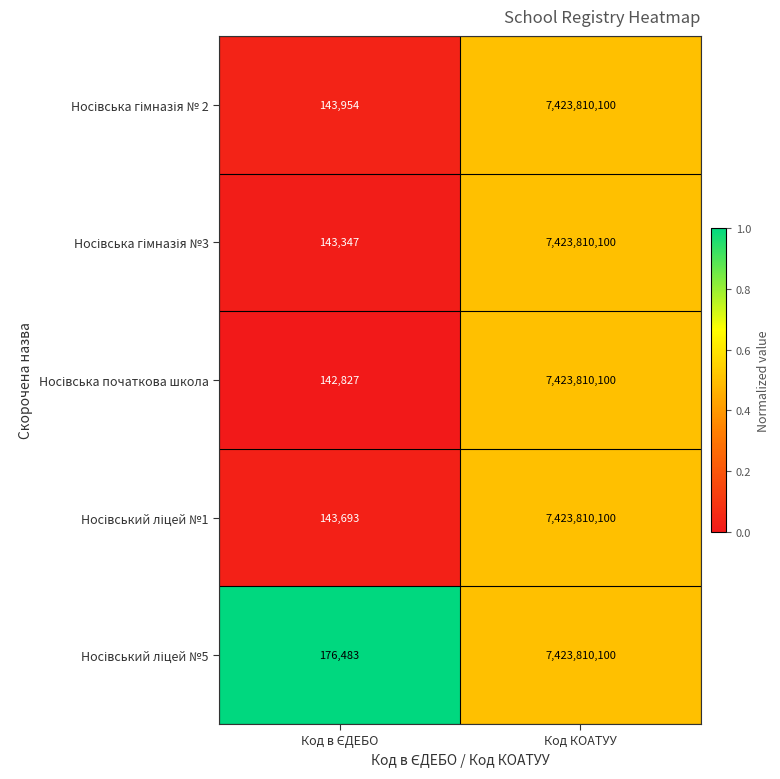

At which category is the sum across all series the highest?

Код КОАТУУ